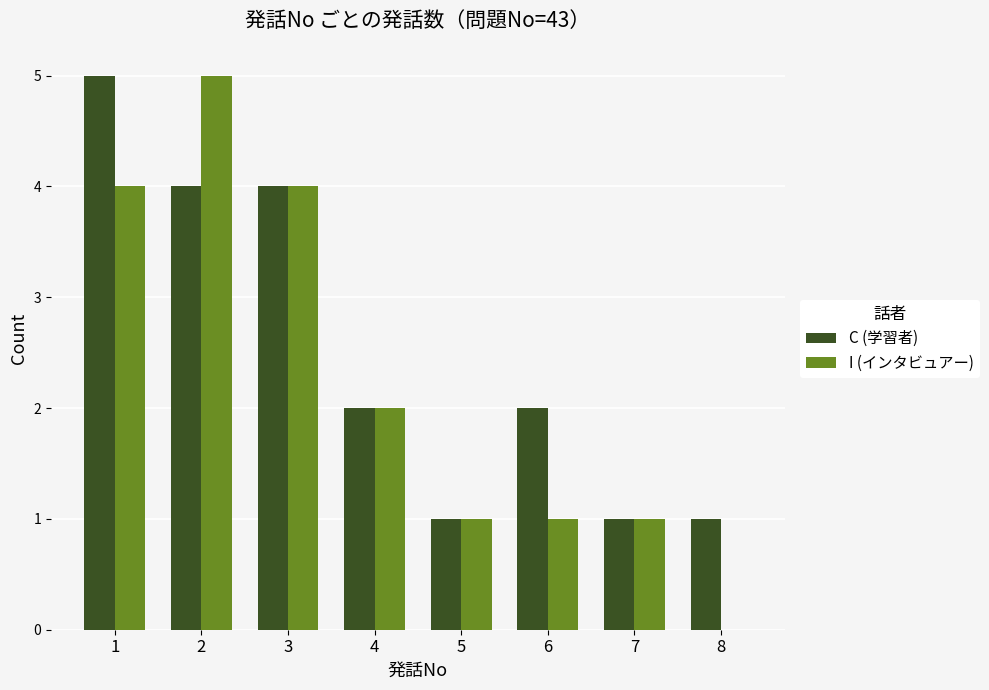

Count the C (学習者) values in the range 1 to 4.

7